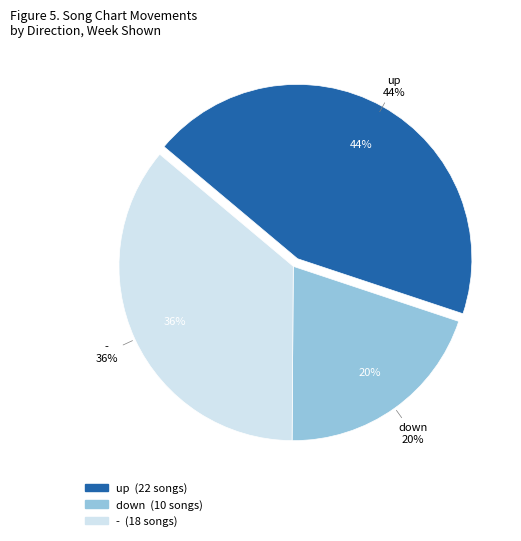

Is up the majority of the pie?

No